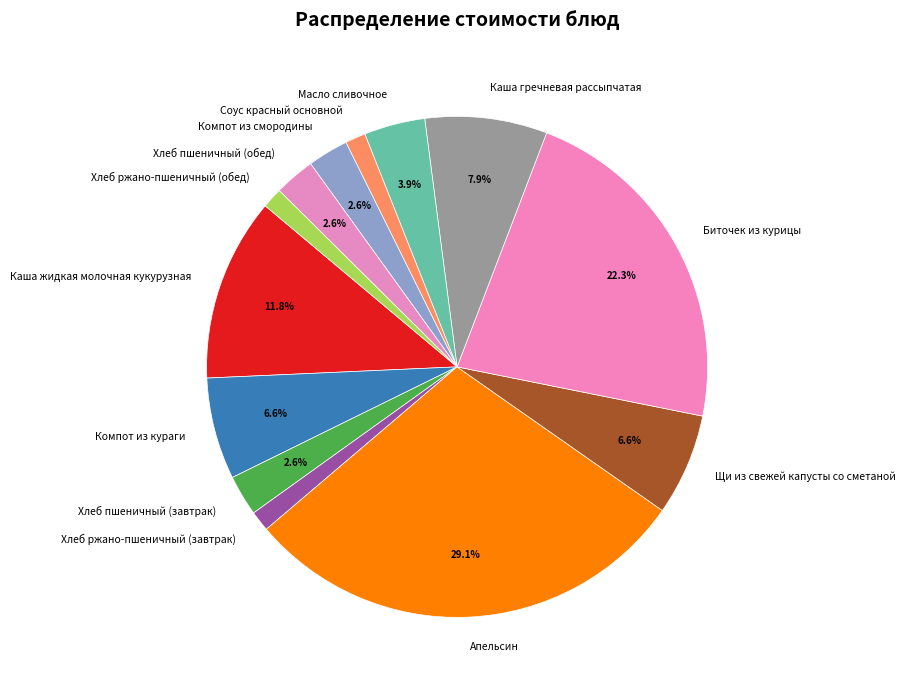

What percentage is NOT represented by Хлеб пшеничный (завтрак)?

97.4%